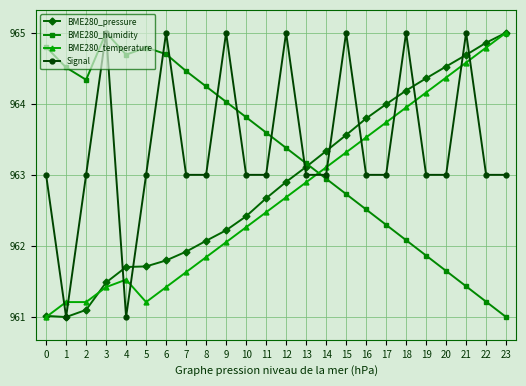

What are all the series names shown in the legend?

BME280_pressure, BME280_humidity, BME280_temperature, Signal